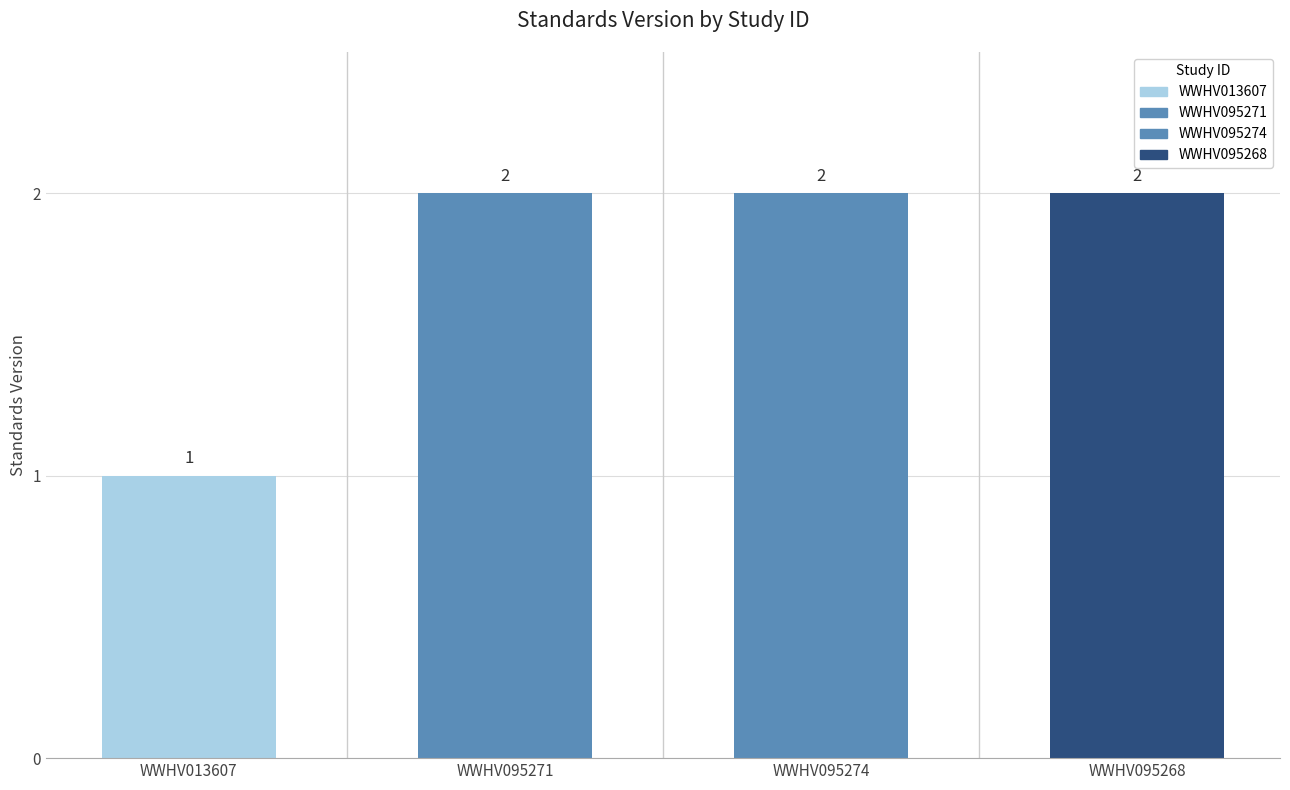

What is the value of the 4th bar from the left?

2